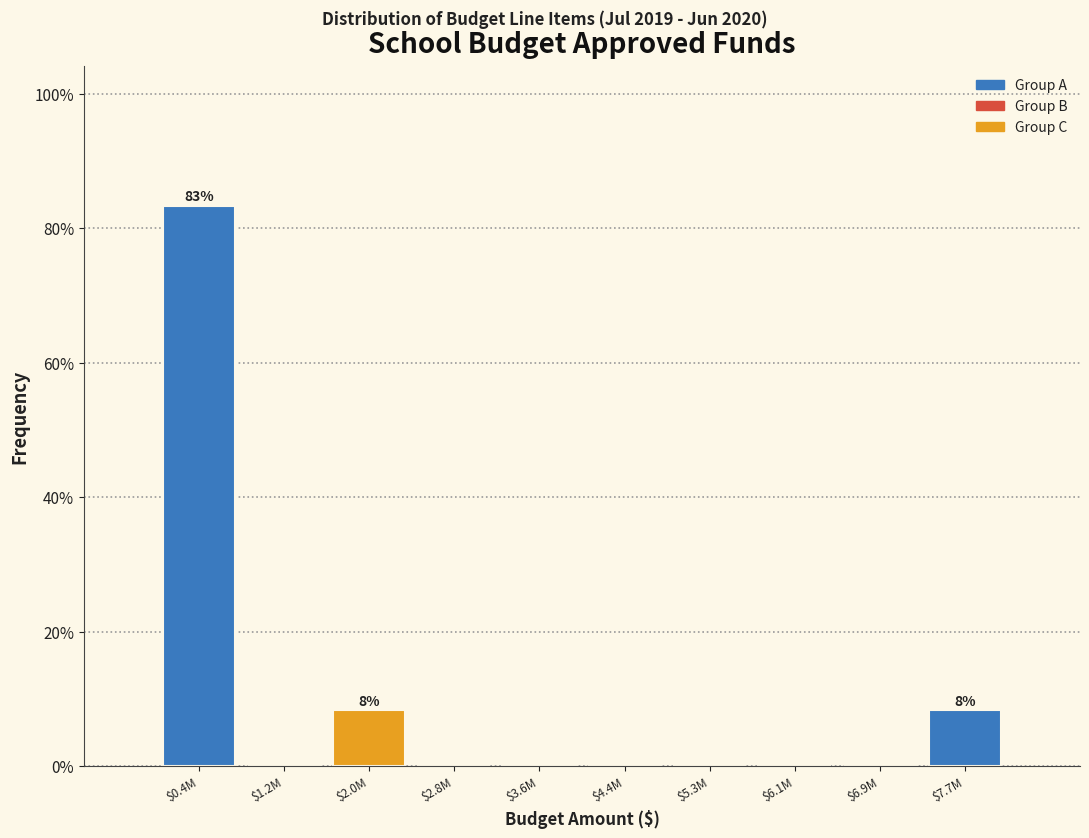

The value at $0.4M is 83.3. True or false?

True